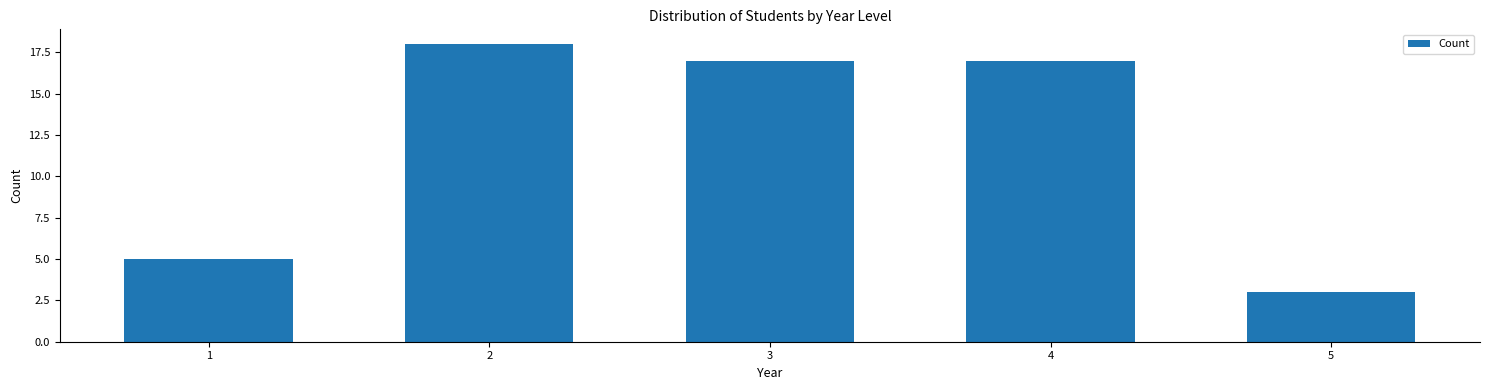

Reading right to left, what are all the values shown in this chart?

5=3	4=17	3=17	2=18	1=5